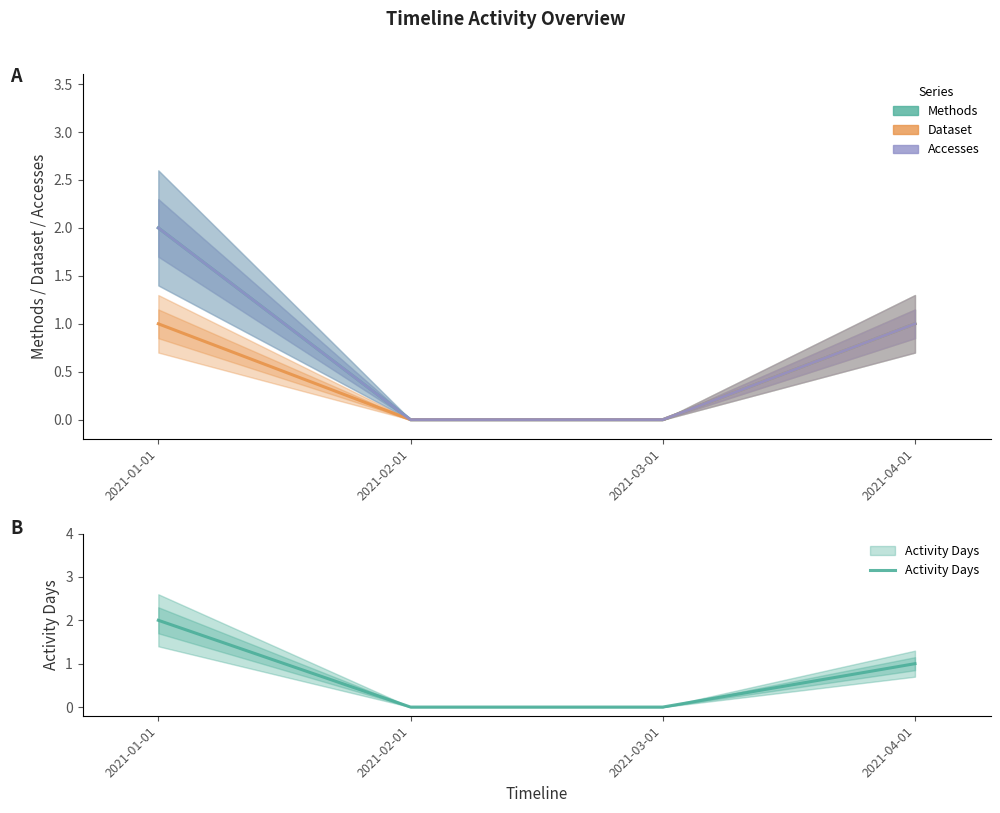

How many lines are shown in the chart?

4